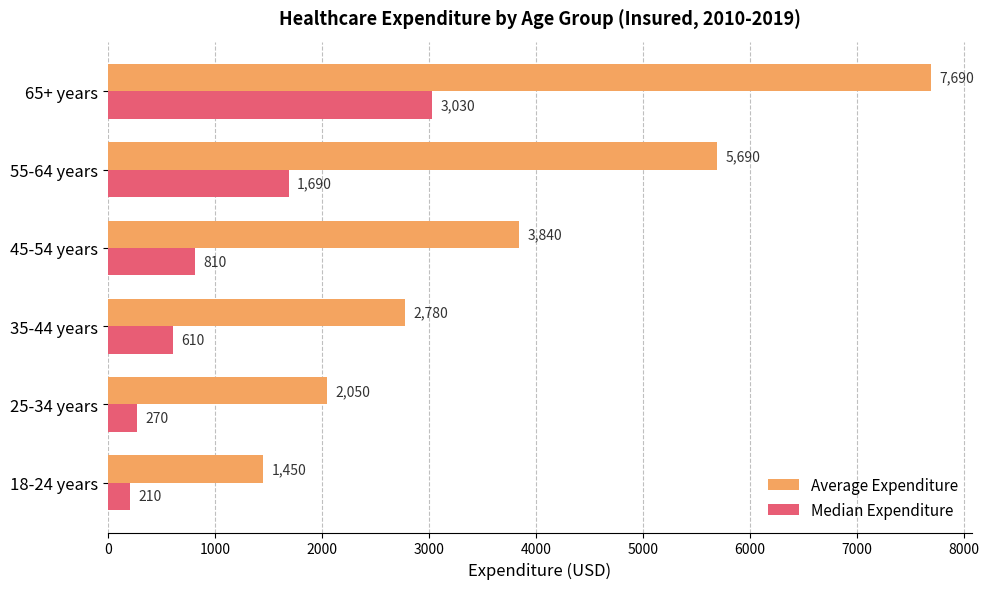

Which series has the widest spread of values?

Average Expenditure